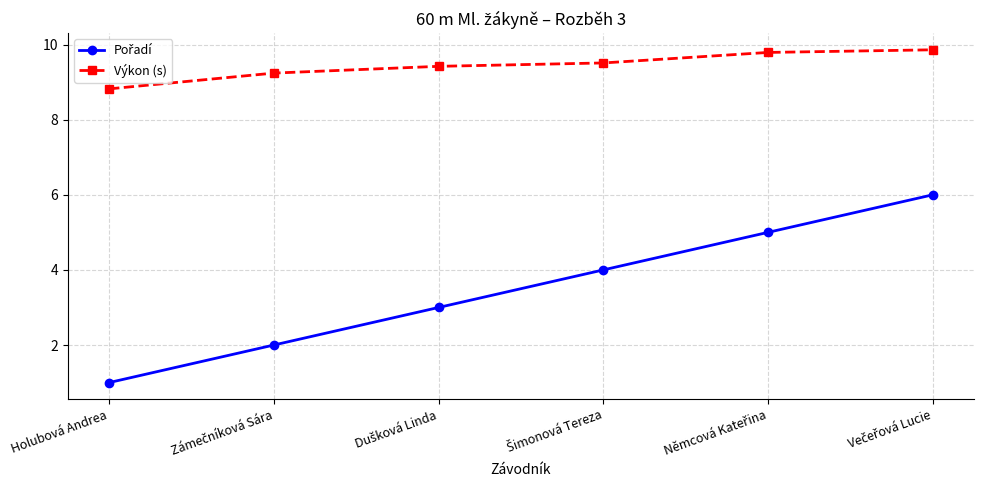

Is it true that Výkon (s) equals 12.2 at Holubová Andrea?

False